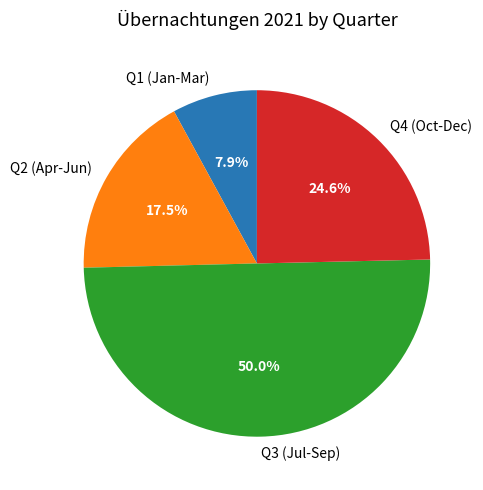

Which has a higher value, Q4 (Oct-Dec) or Q1 (Jan-Mar)?

Q4 (Oct-Dec)